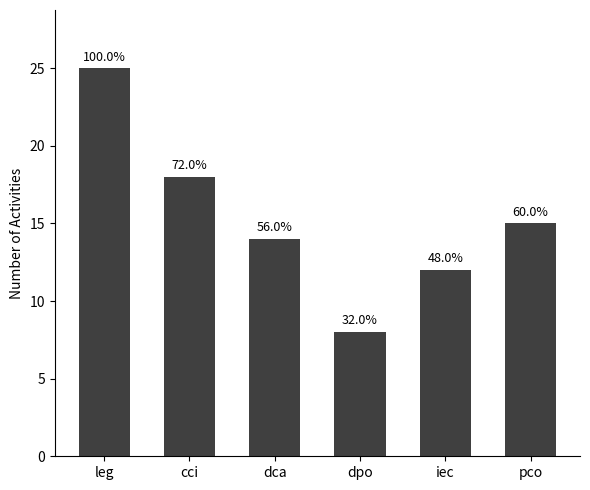

What is the difference between the maximum and second lowest values?

13